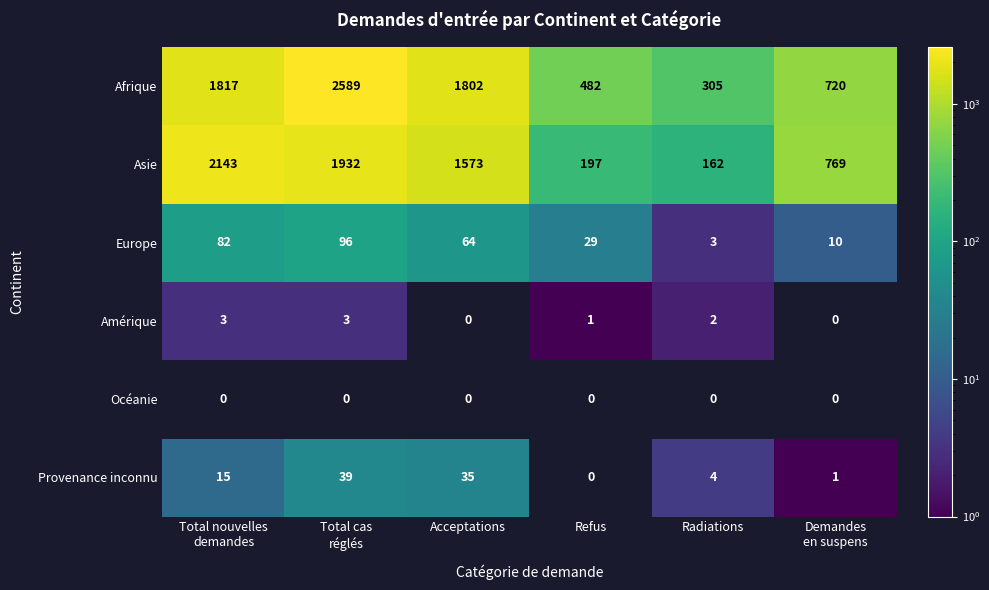

What is the difference between the maximum and minimum values in the Amérique series?

3